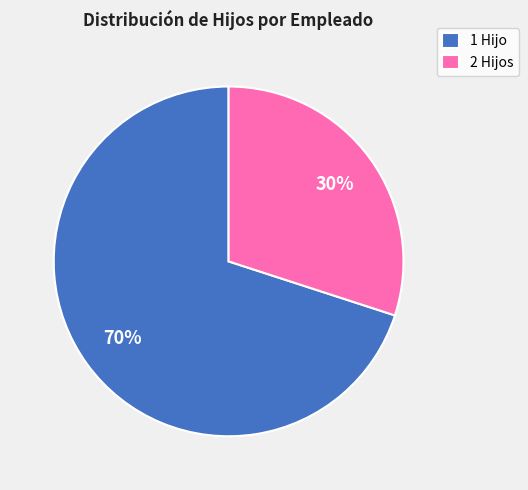

How many slices are in this pie chart?

2